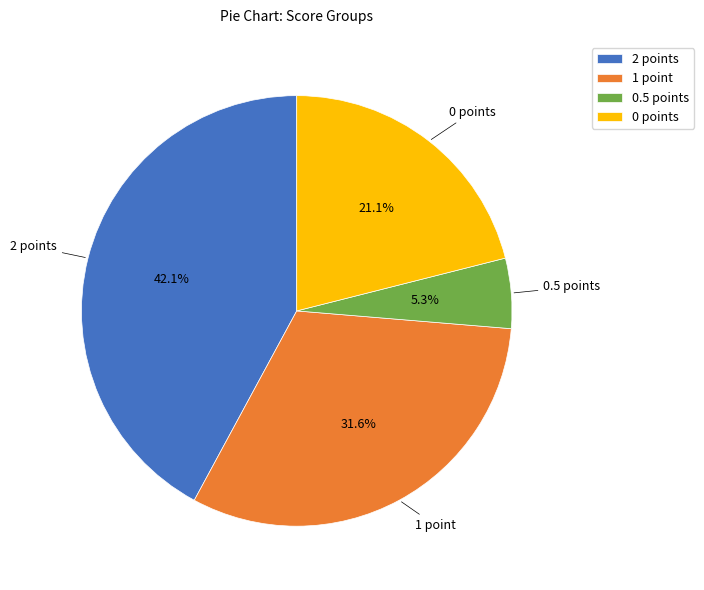

Is there a majority slice in this chart?

No